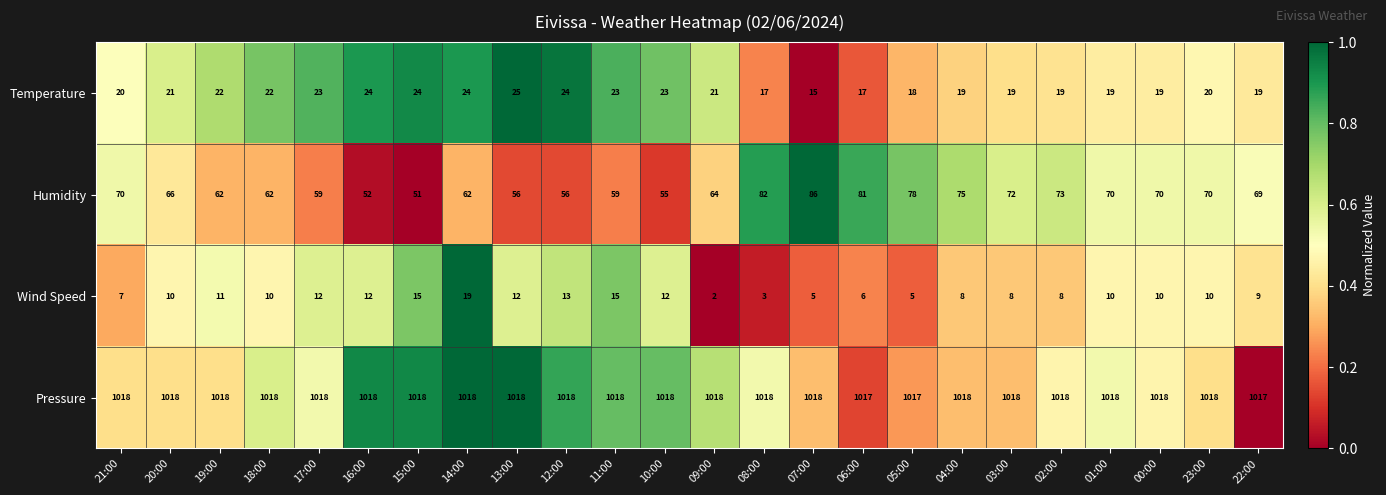

Which series changed the most between 16:00 and 11:00?

Humidity